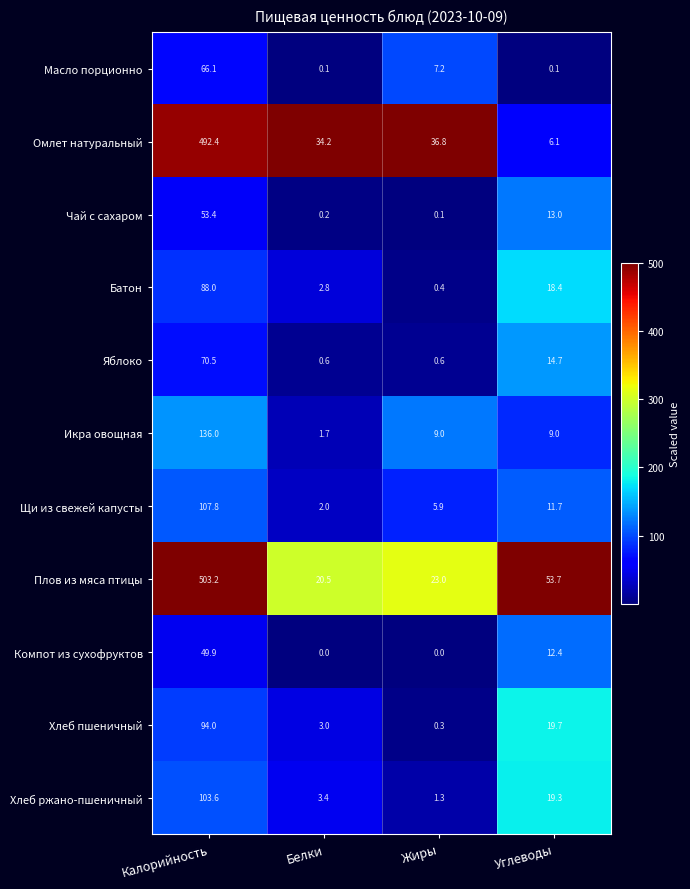

At which category is the sum across all series the highest?

Калорийность